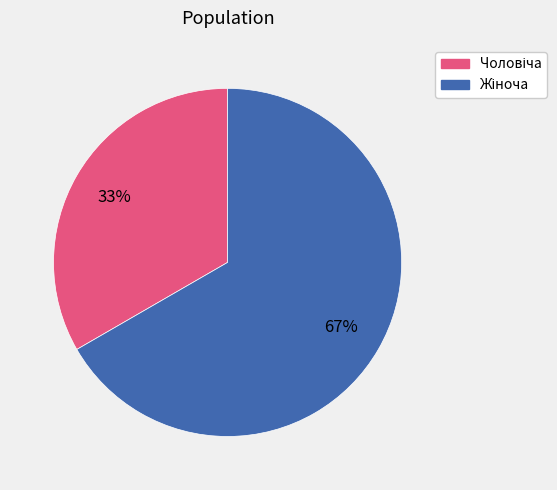

Is there any slice that represents more than half of the pie?

Yes